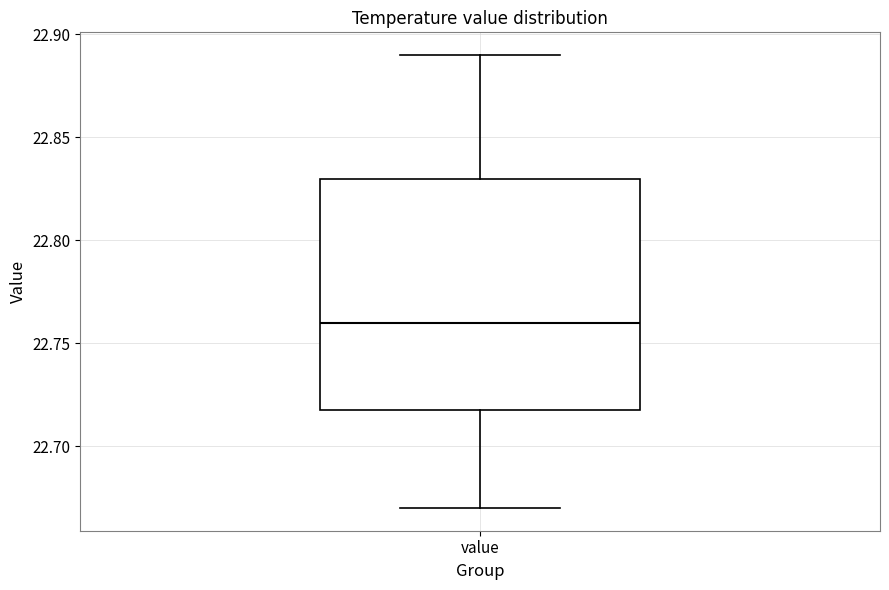

Where is the upper edge of the box for value on the y-axis? The values are not printed on the chart, so give them approximately, as read against the axis.

22.83